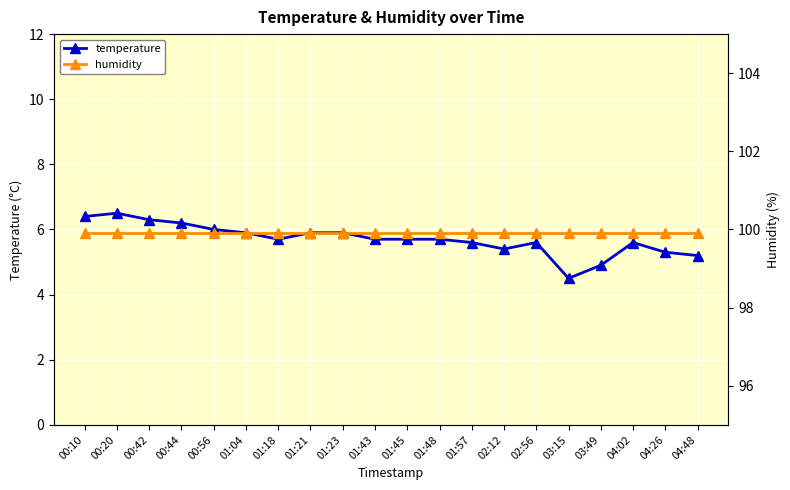

Reading left to right, what are all the values shown in this chart?

temperature: 6.4	6.5	6.3	6.2	6.0	5.9	5.7	5.9	5.9	5.7	5.7	5.7	5.6	5.4	5.6	4.5	4.9	5.6	5.3	5.2
humidity: 99.9	99.9	99.9	99.9	99.9	99.9	99.9	99.9	99.9	99.9	99.9	99.9	99.9	99.9	99.9	99.9	99.9	99.9	99.9	99.9